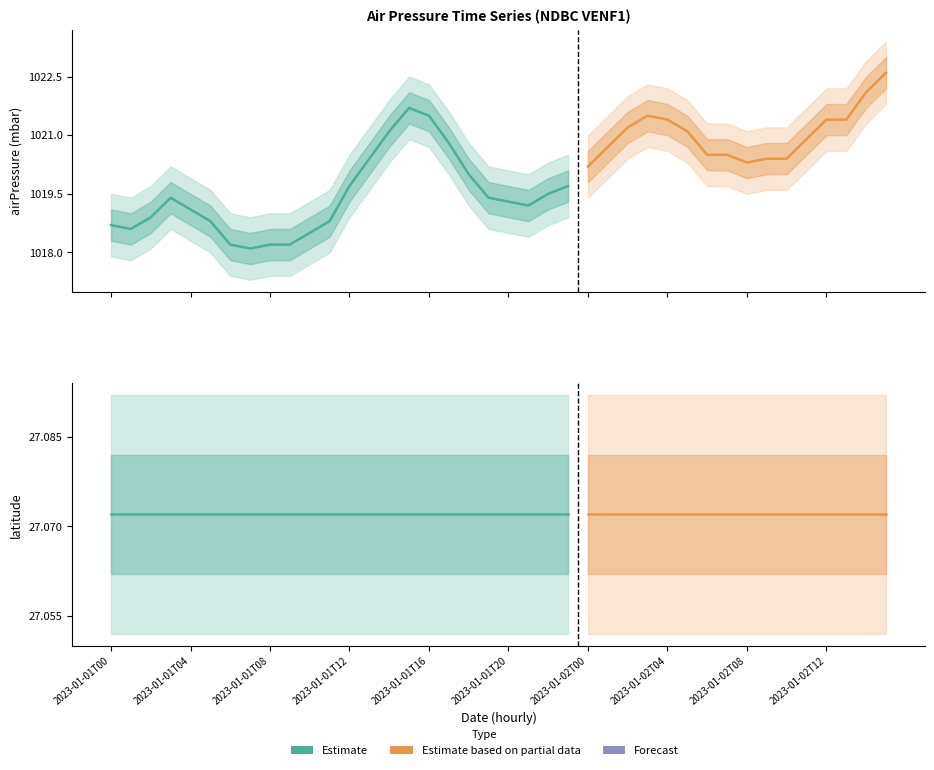

Does the chart display data point markers on the line(s)?

No